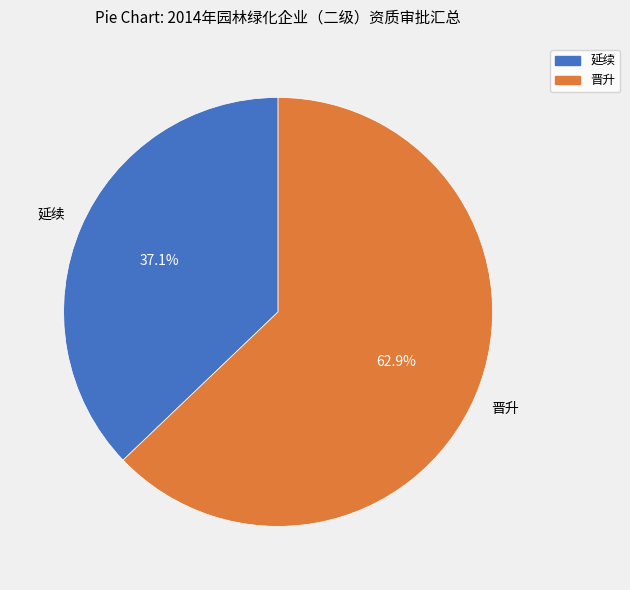

Count the number of slices in the pie.

2